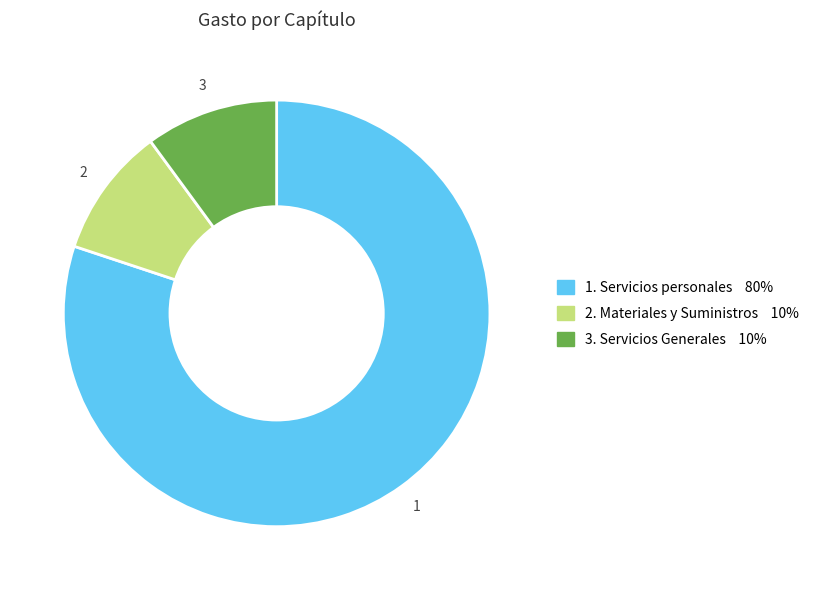

Is there a majority slice in this chart?

Yes